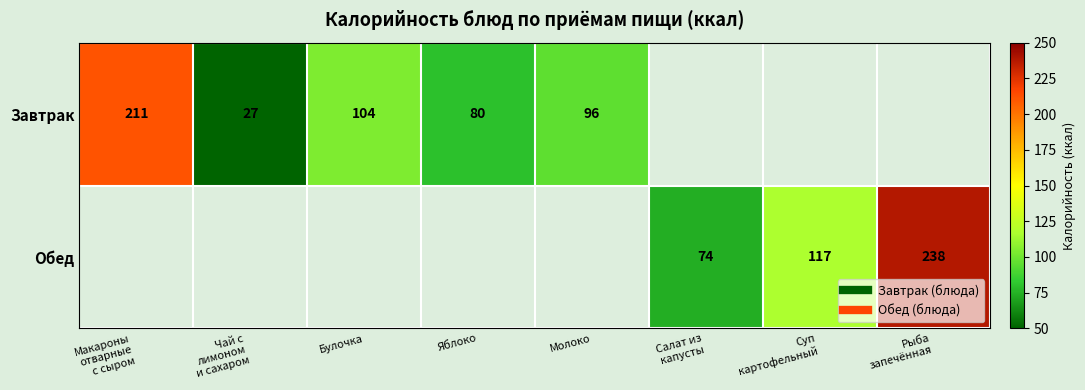

What is the total value across all series at Яблоко?

80